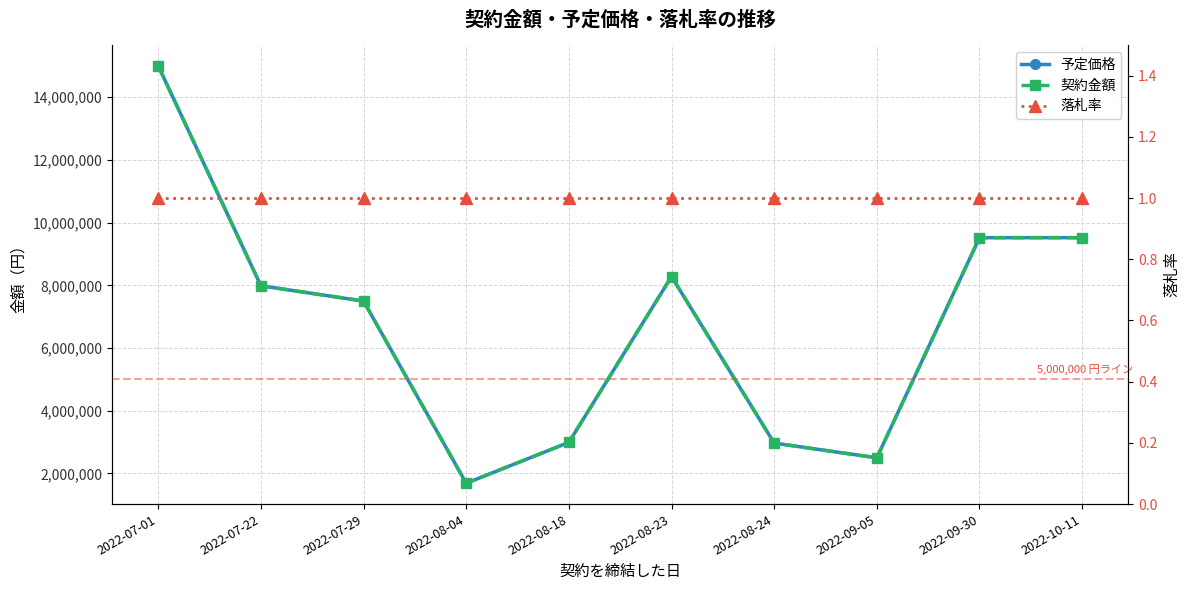

Reading left to right, transcribe all the data shown in this chart.

予定価格: 14998667	7986000	7498700	1689600	2992000	8280400	2970000	2500000	9520000	9520000
契約金額: 14998667	7986000	7498700	1689600	2992000	8280400	2970000	2500000	9520000	9520000
落札率: 1	1	1	1	1	1	1	1	1	1